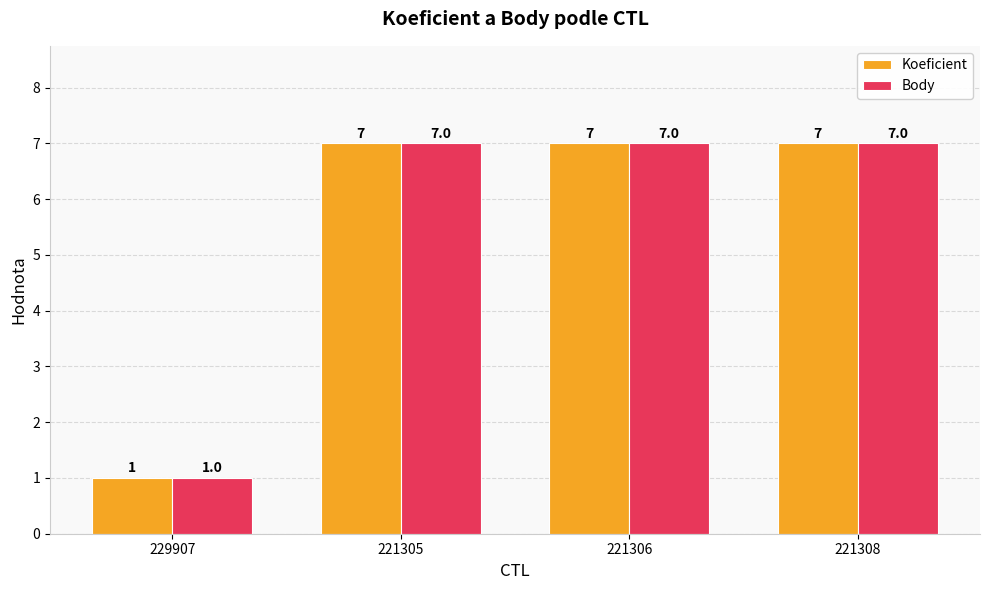

How many data points in Koeficient are less than 7?

1